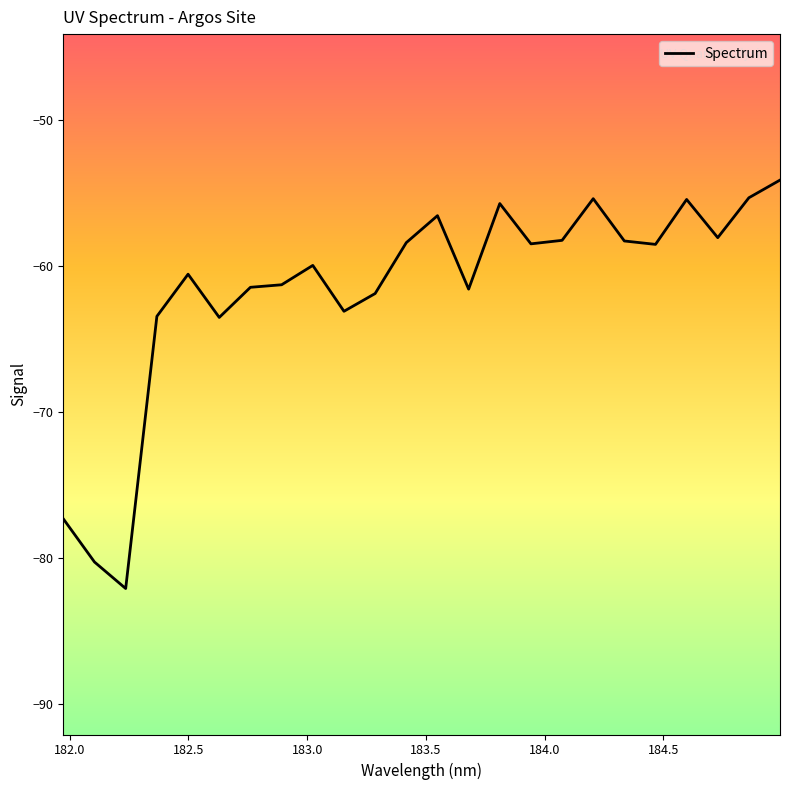

What is the greatest value displayed?

-54.1